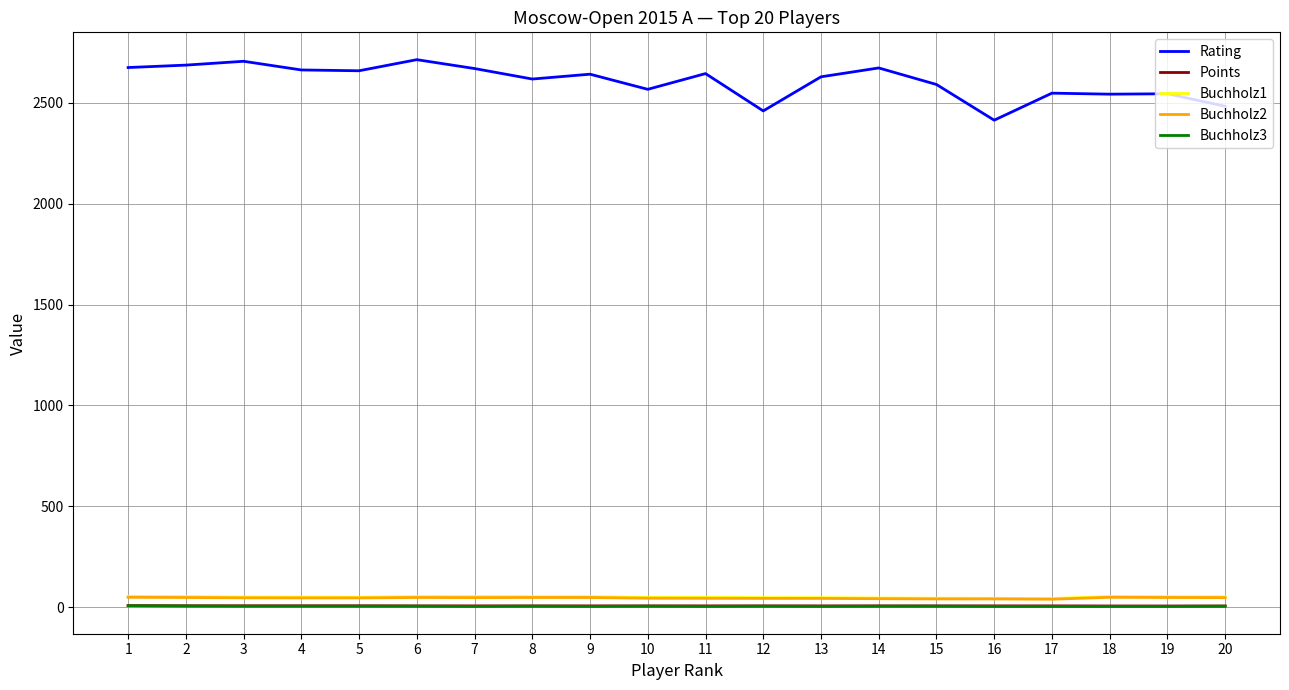

True or false: Buchholz3 has more than 1 points higher than both neighbors.

True